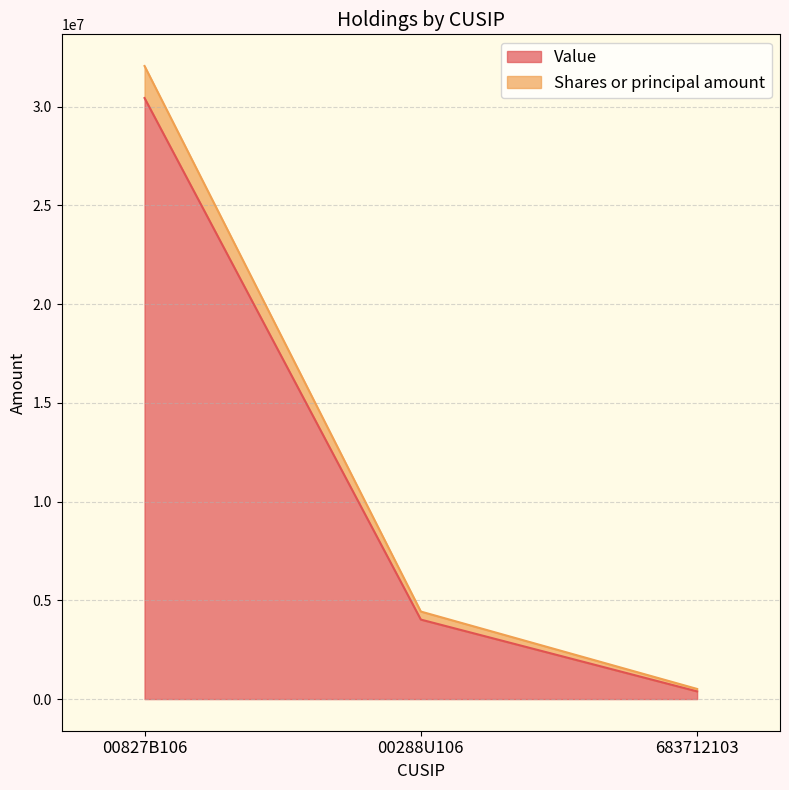

What are all the series names shown in the legend?

Value, Shares or principal amount